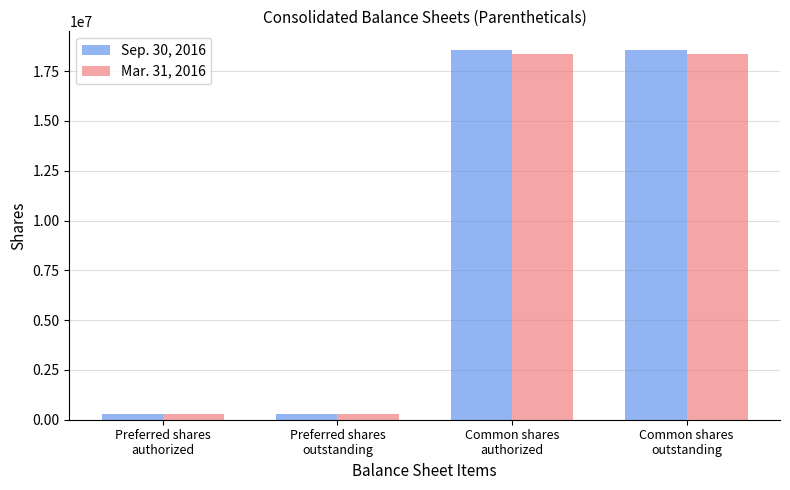

How many categories are shown in the chart?

4